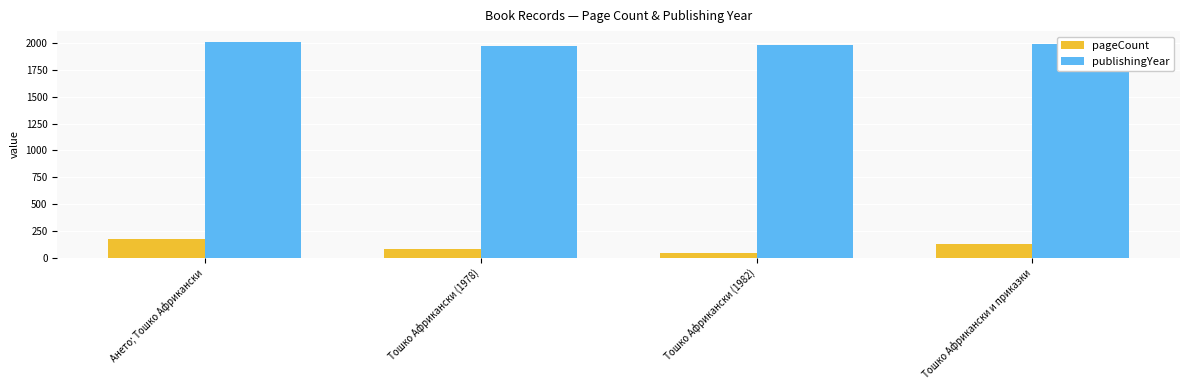

At how many categories does at least one series exceed 890?

4